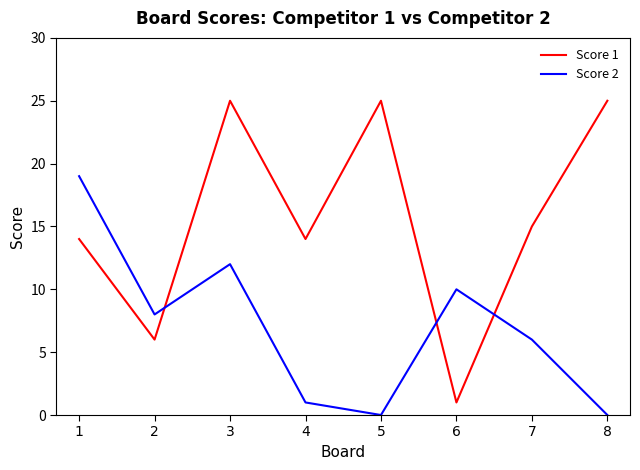

Which series changed the most between 1 and 3?

Score 1